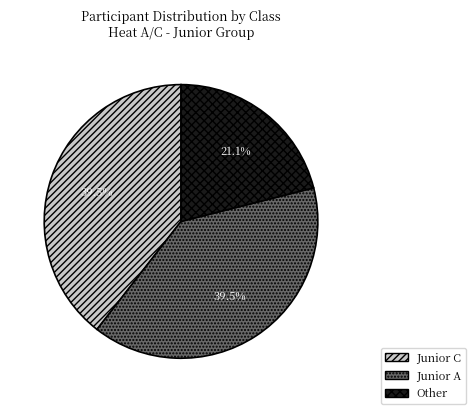

Does Junior A account for over 50% of the chart?

No